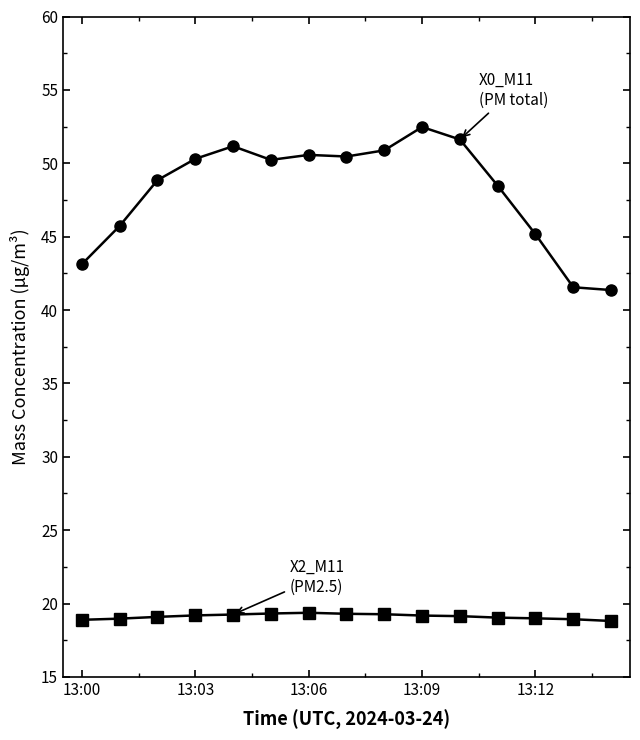

What is the maximum value shown in the chart?

52.5